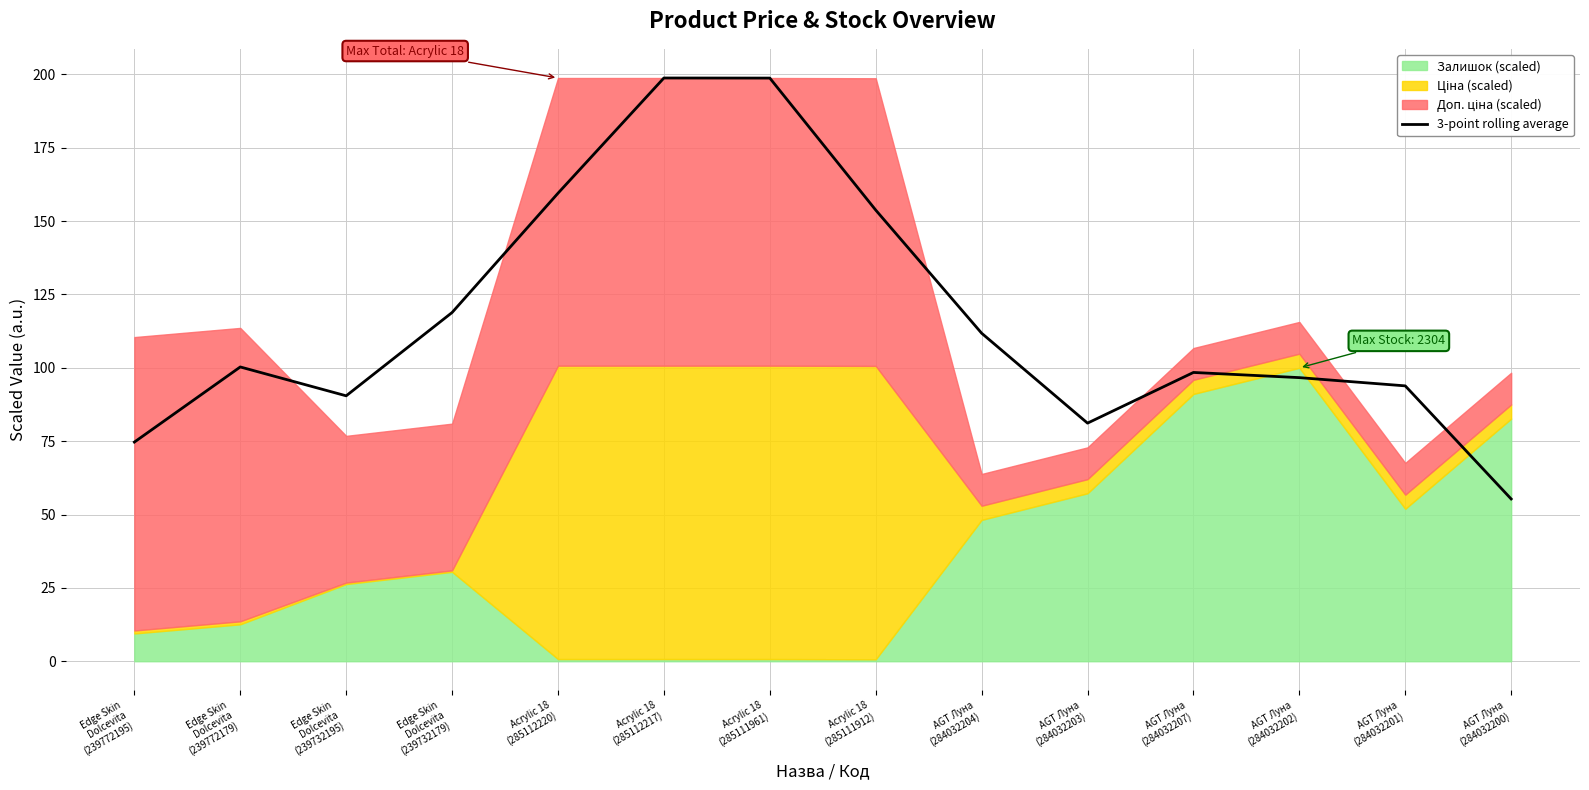

What is the change in value from Acrylic 18
(285112220) to Acrylic 18
(285112217)?

+39.3